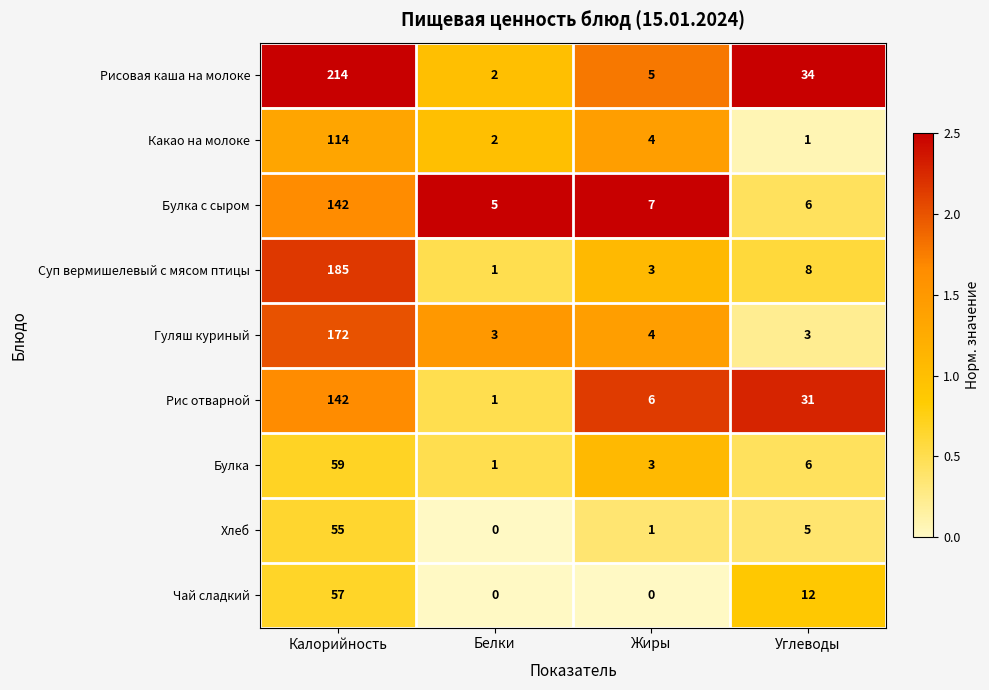

At which category is the sum across all series the highest?

Калорийность